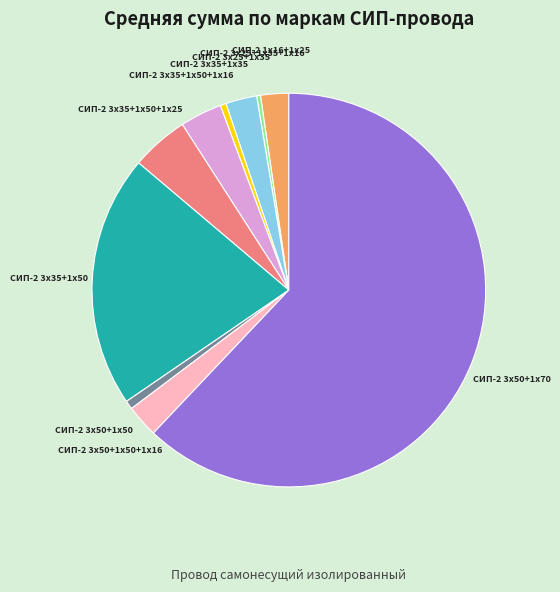

Is there any slice that represents more than half of the pie?

Yes